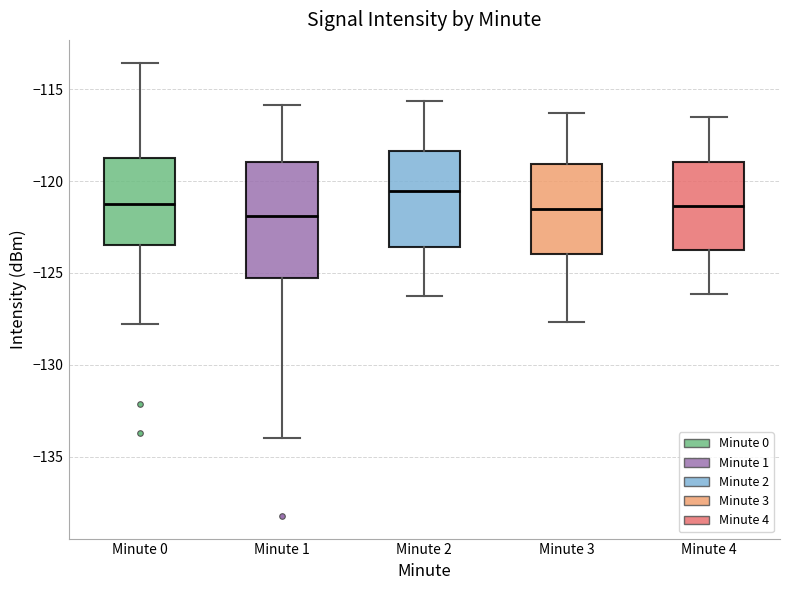

Reading left to right, read every box against the y-axis: the position of its median line, the range the box covers, and the ends of its whiskers. The values are not printed on the chart, so give them approximately, as read against the axis.

Minute 0: median -121.0, box -123.5 to -118.5, whiskers -128.0 to -113.5
Minute 1: median -122.0, box -125.5 to -119.0, whiskers -134.0 to -116.0
Minute 2: median -120.5, box -123.5 to -118.5, whiskers -126.0 to -115.5
Minute 3: median -121.5, box -124.0 to -119.0, whiskers -127.5 to -116.5
Minute 4: median -121.5, box -123.5 to -119.0, whiskers -126.0 to -116.5